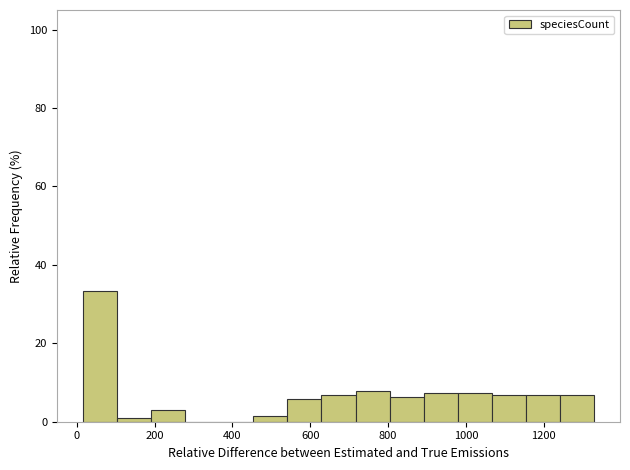

Reading left to right, list every bar in this chart as the range it spans on the x-axis followed by its height. Neither the bar edges nor the heights are printed on the chart, so give them approximately, as read against the axes.

20 to 100: 34
100 to 200: under 2
200 to 280: 2
280 to 360: 0
360 to 460: 0
460 to 540: under 2
540 to 620: 6
620 to 720: 6
720 to 800: 8
800 to 900: 6
900 to 980: 8
980 to 1060: 8
1060 to 1160: 6
1160 to 1240: 6
1240 to 1340: 6